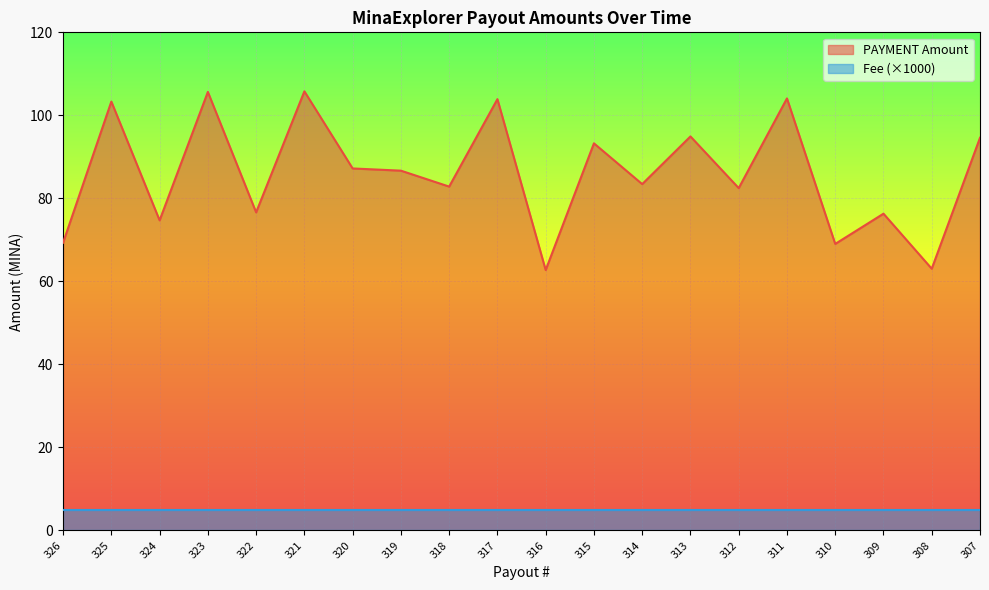

What is the smallest value displayed?

5.0